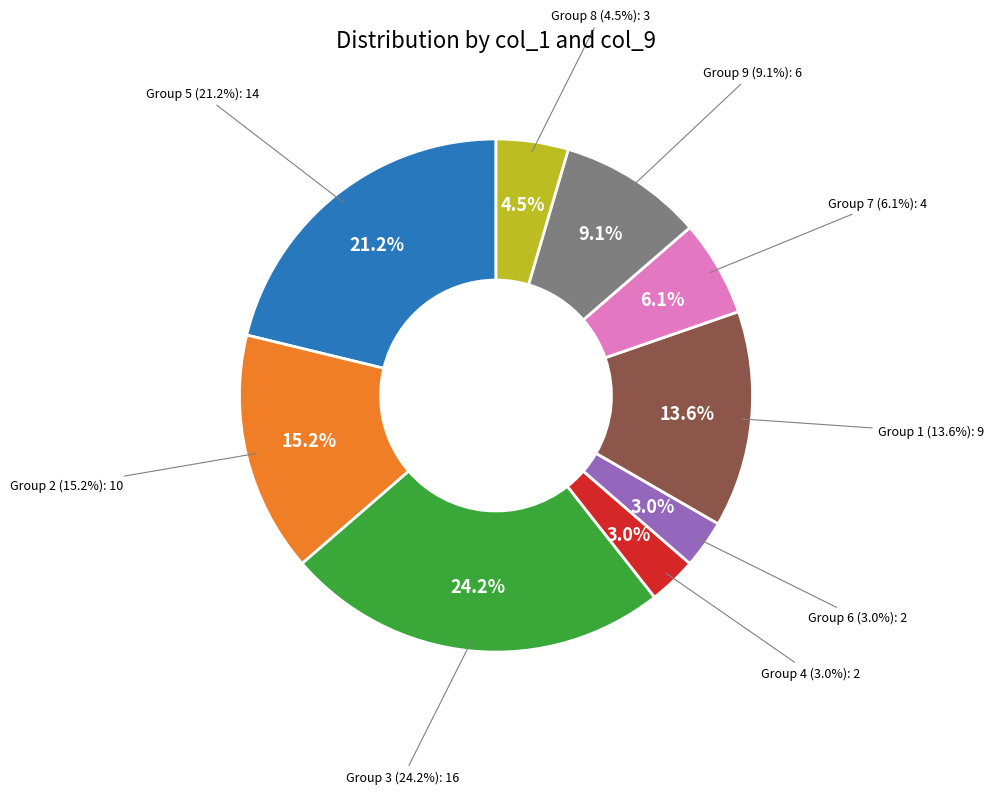

Approximately how many times larger is the value at 5 compared to 8?

5.0